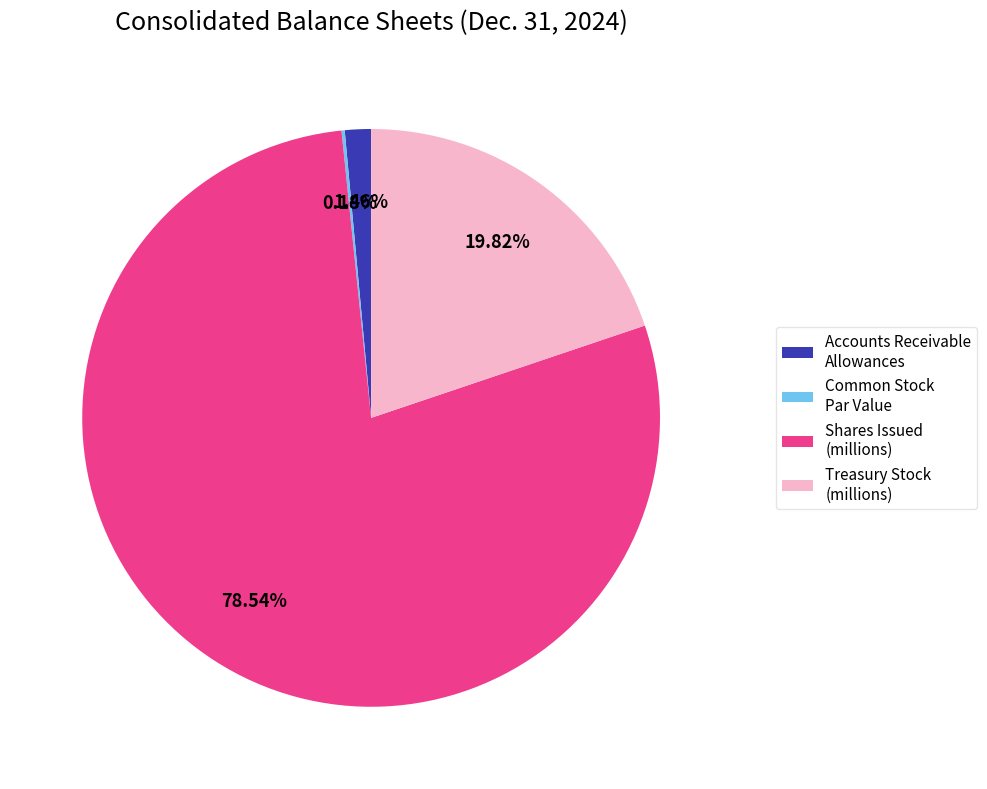

Which slice is the largest?

Shares Issued (millions)